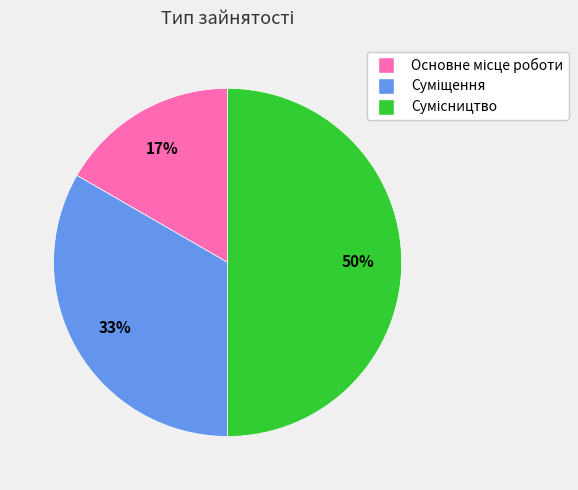

To the nearest percent, what is the difference between the largest and smallest slice percentages?

33%